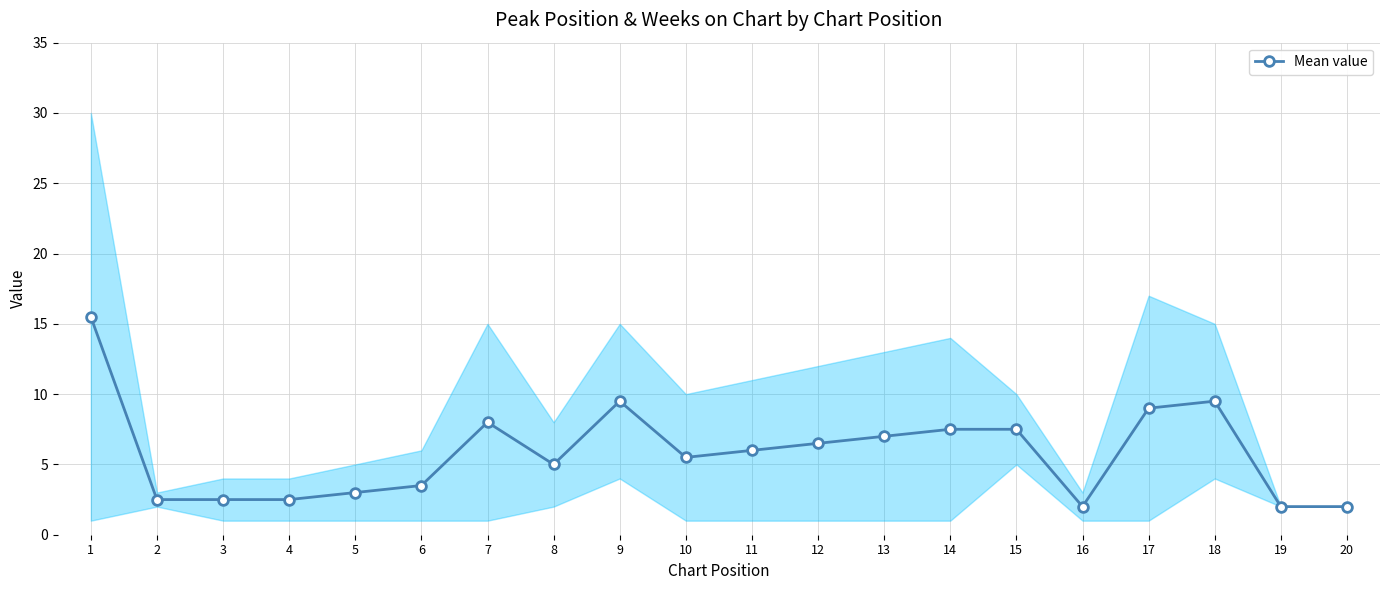

How many categories are shown in the chart?

20